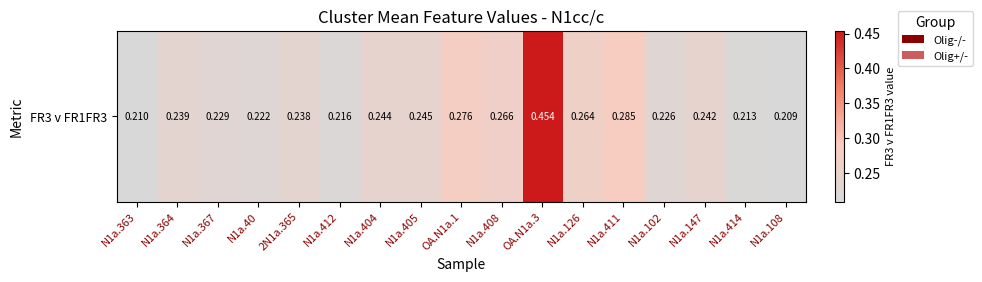

Is it true that the value at N1a.367 is 0.1?

False